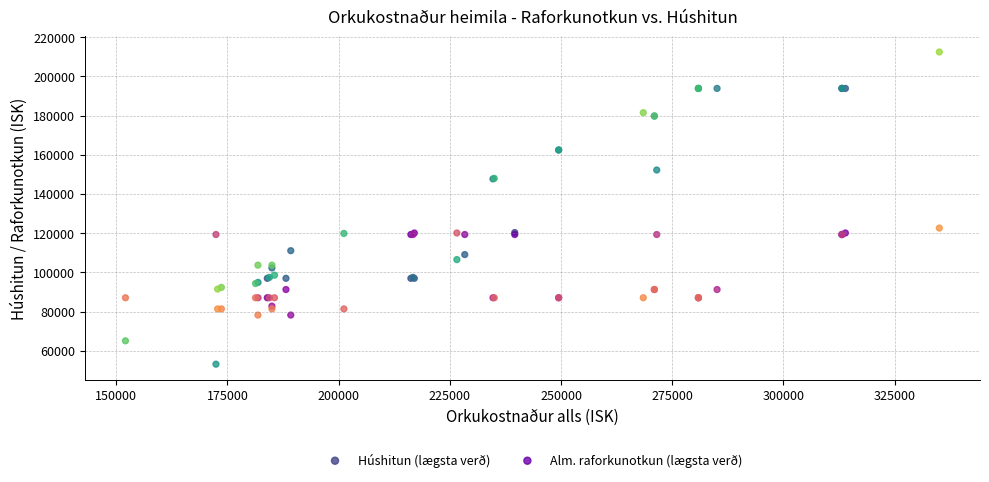

What is the X range (max minus min) for the scatter plot?

183007